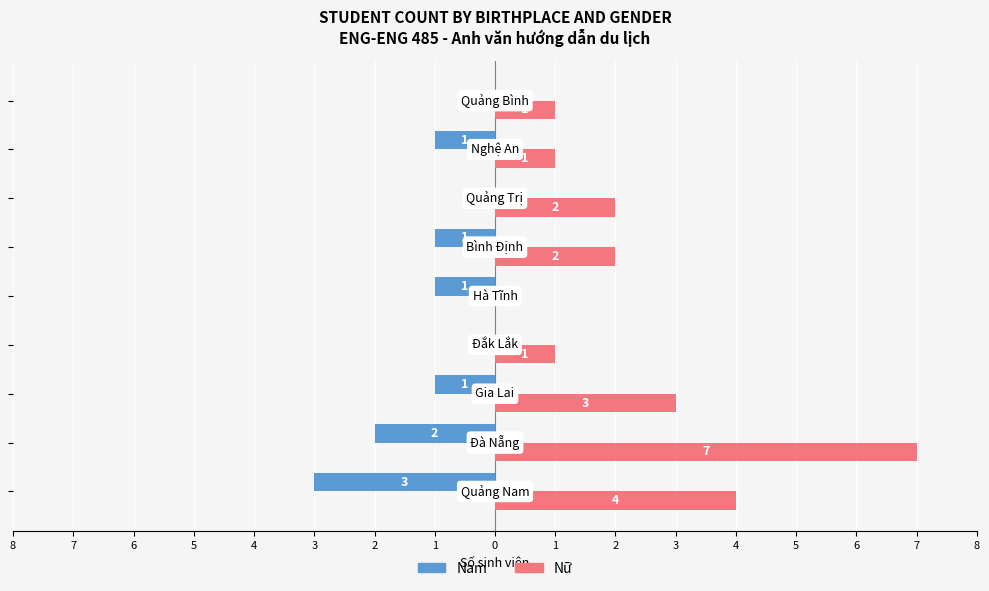

How many Nam values are between -1 and 0?

7